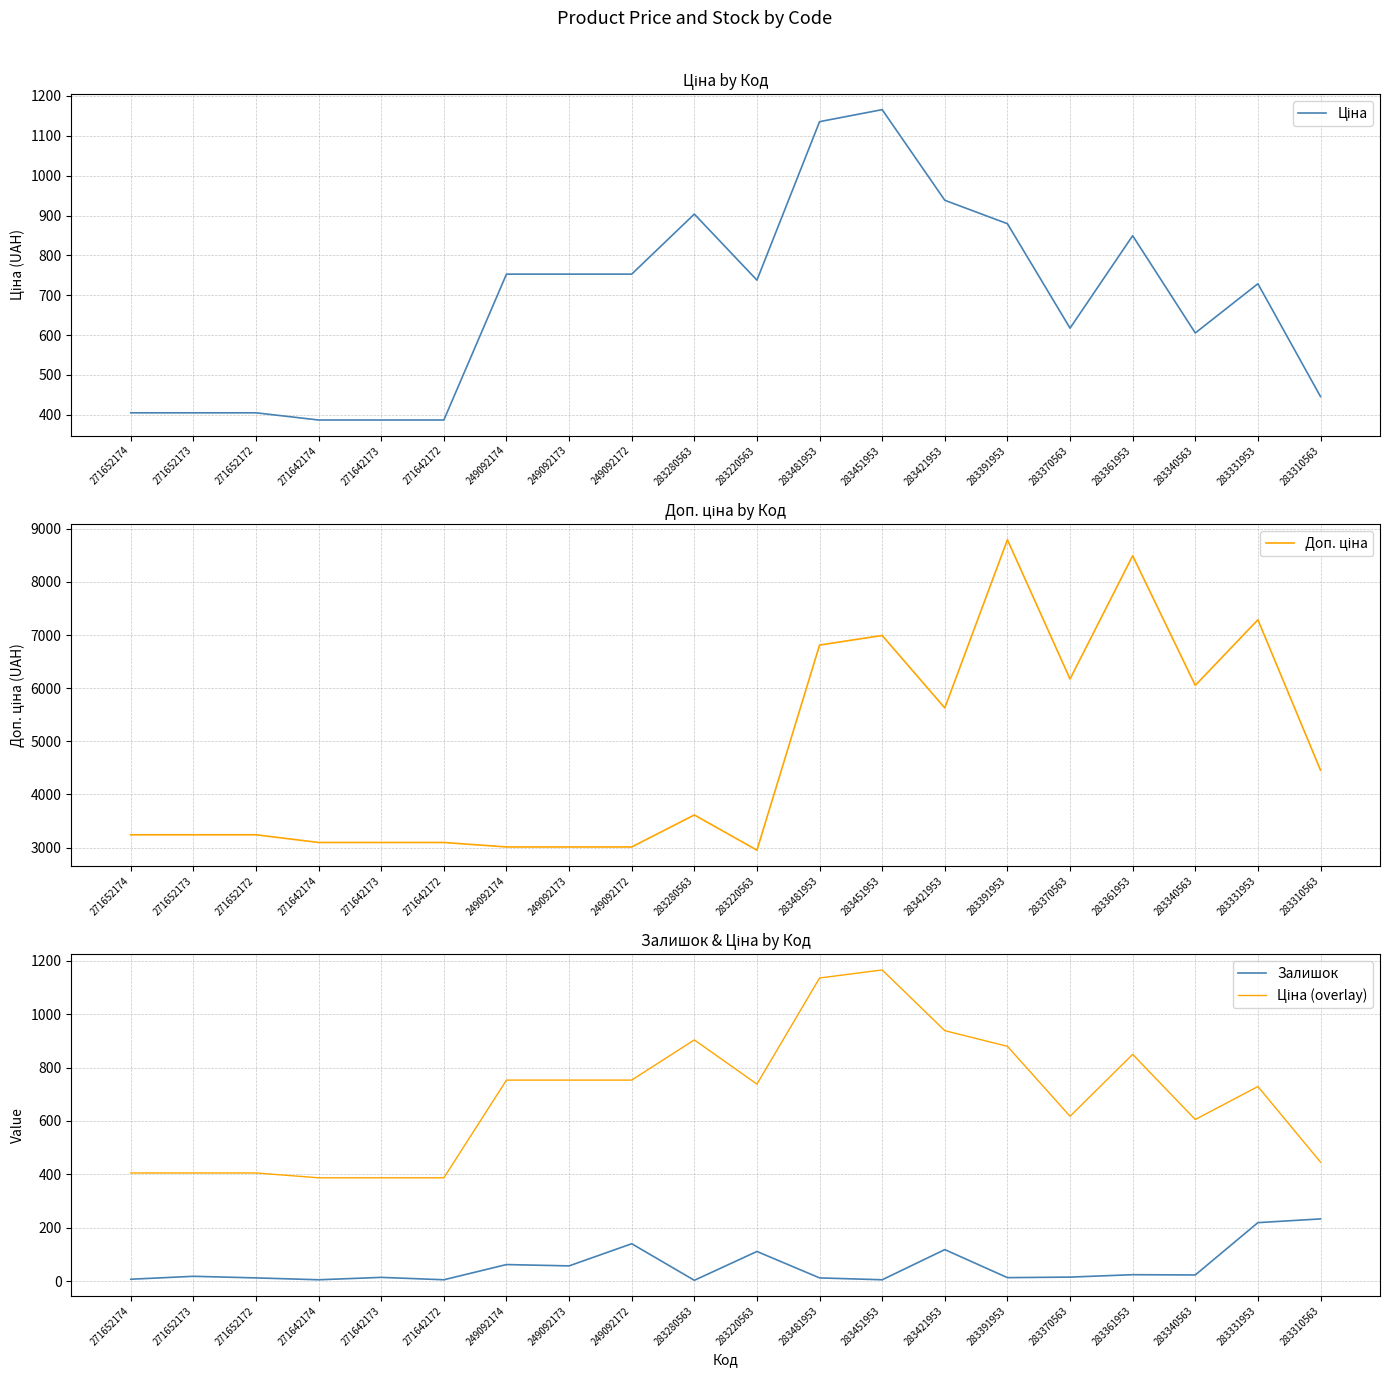

True or false: Доп. ціна and Ціна cross at least once.

False